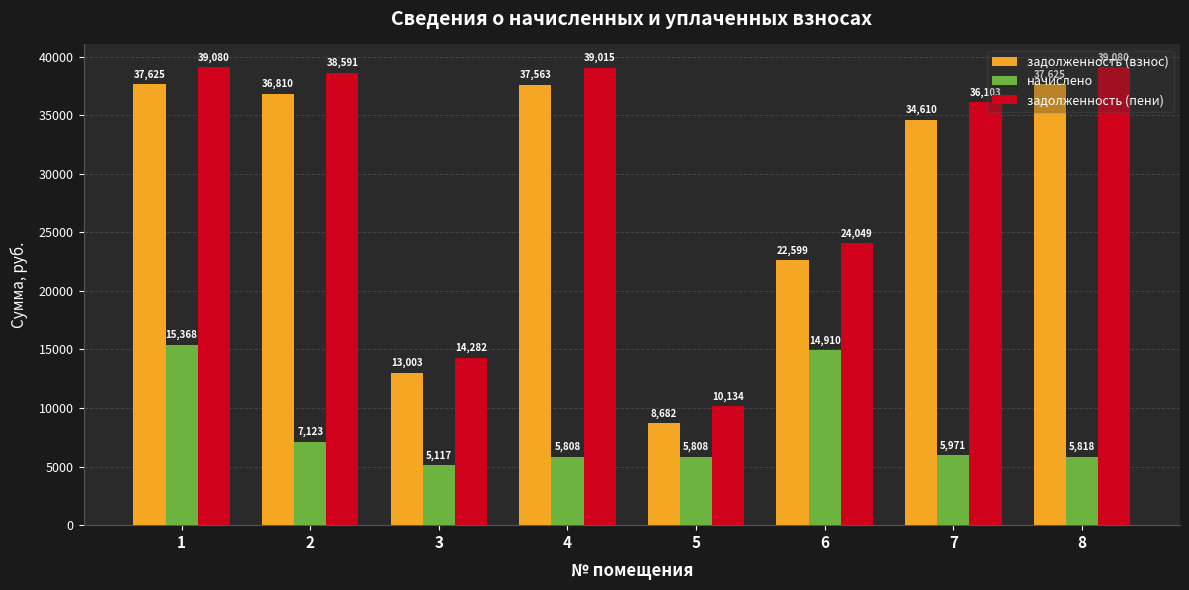

The начислено series shows 5817.6 at 8. True or false?

True